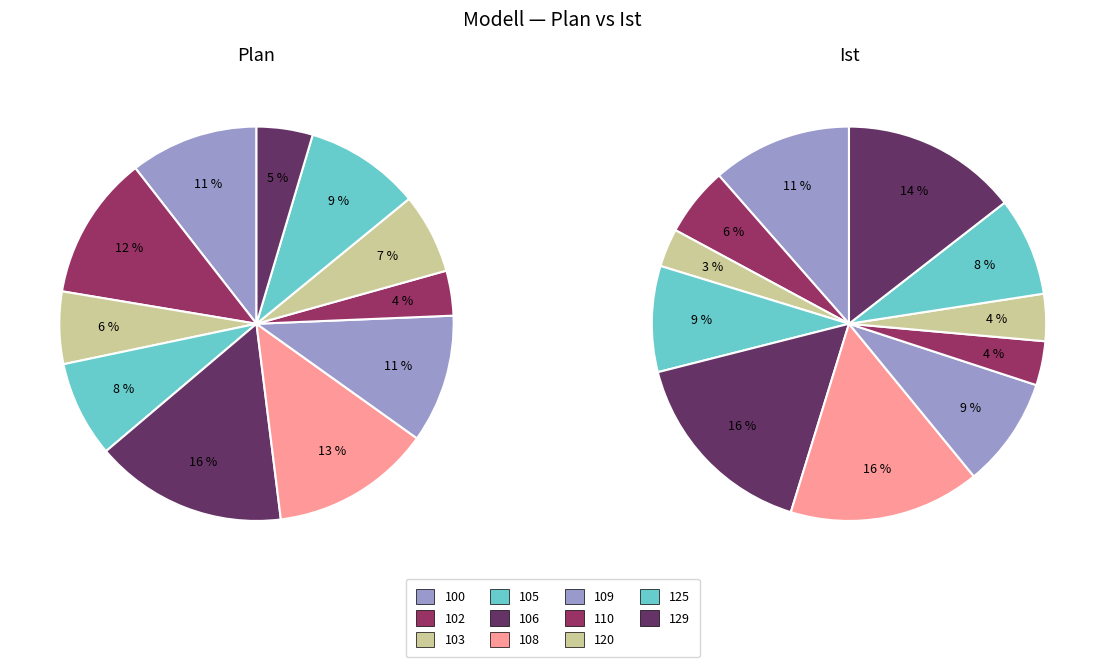

Rank the categories by value from lowest to highest.

103, 110, 120, 102, 125, 105, 109, 100, 129, 108, 106